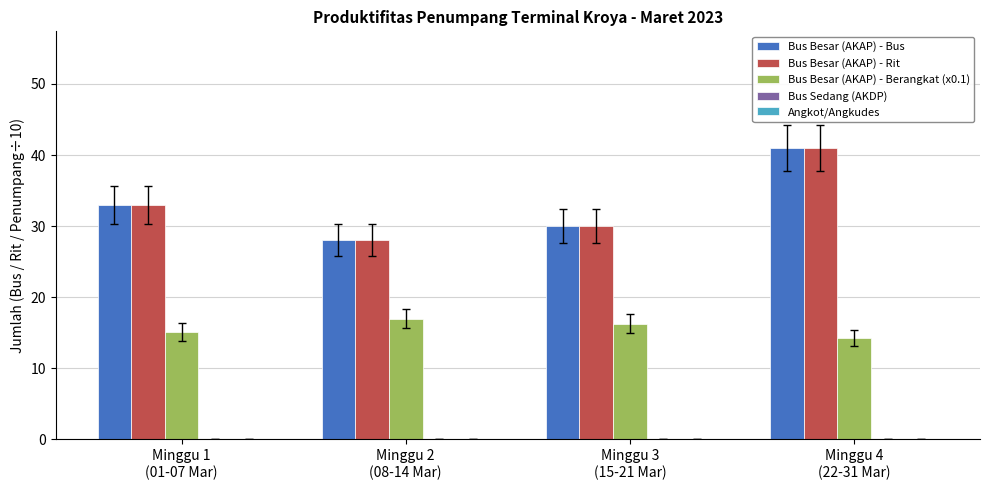

What is the minimum value for Bus Besar (AKAP) - Berangkat (x0.1)?

14.3